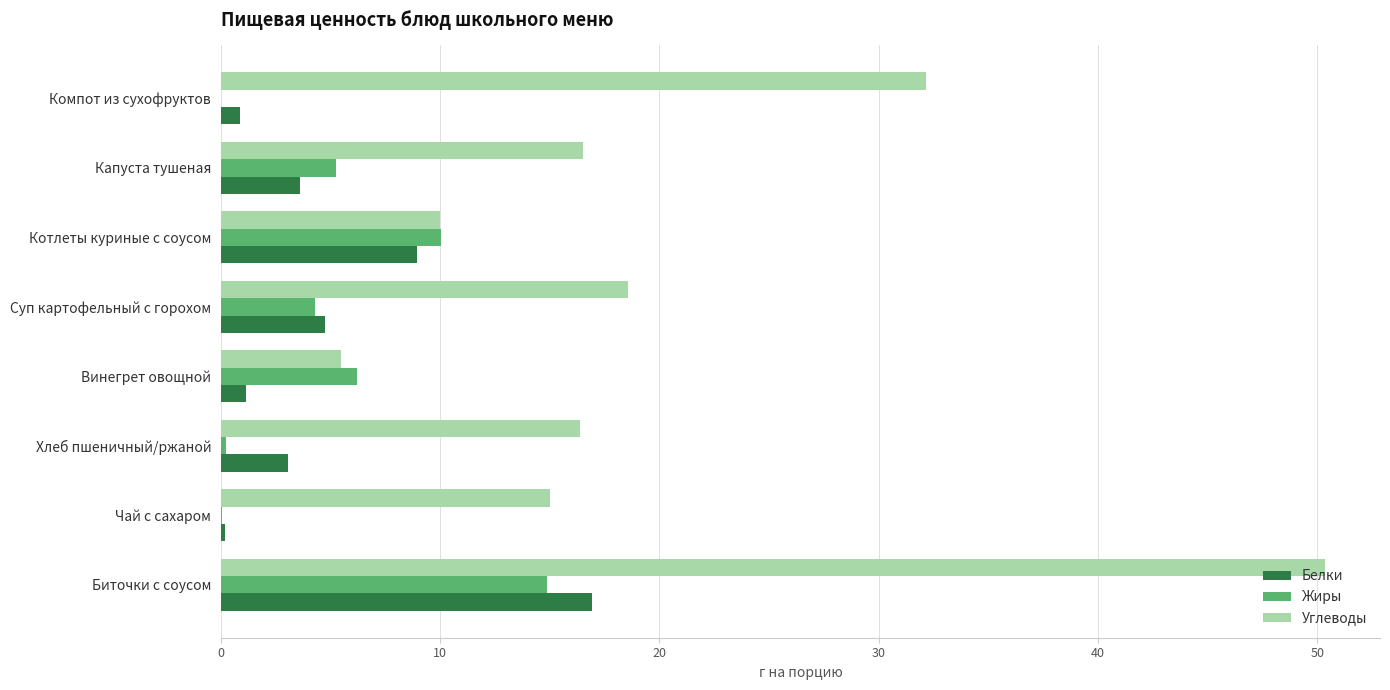

At which category is the sum across all series the highest?

Биточки с соусом